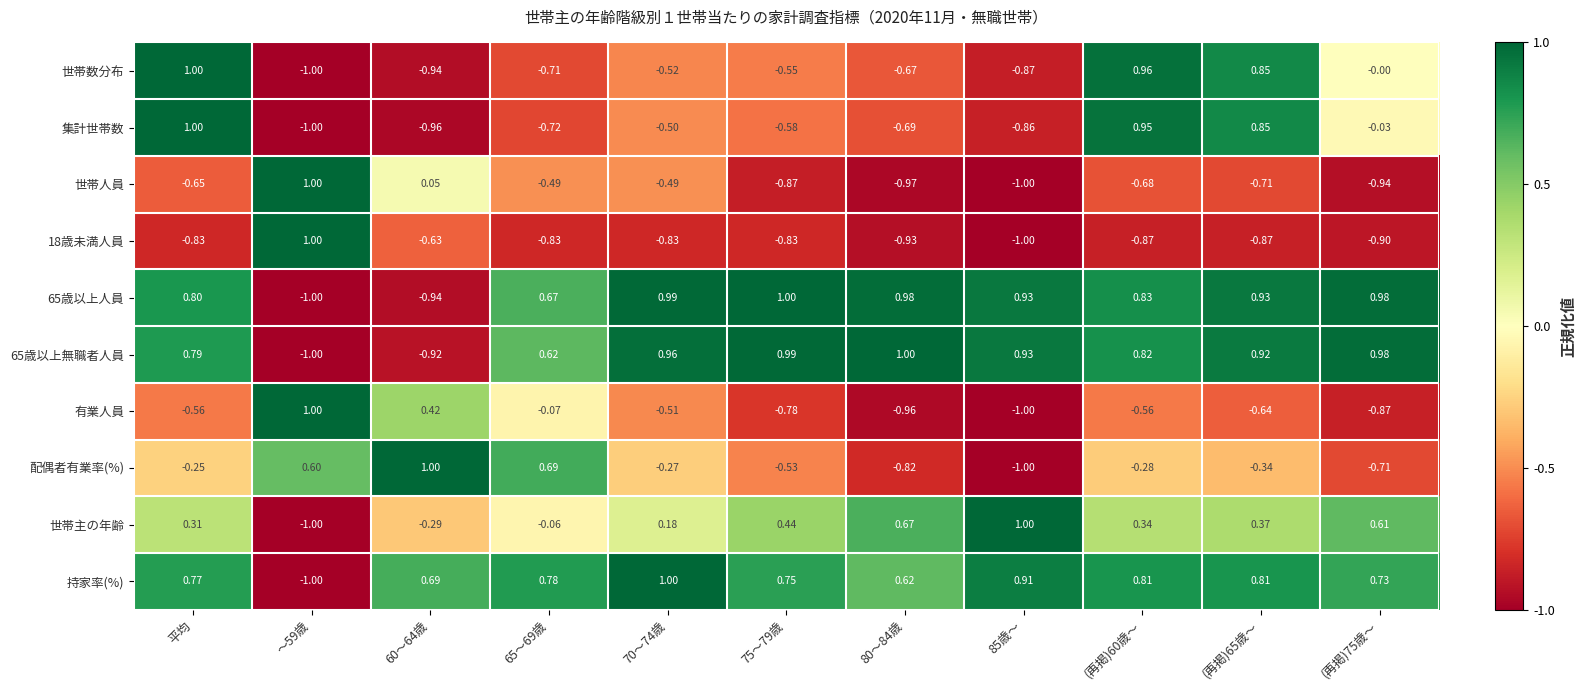

How many data points does each series have?

11